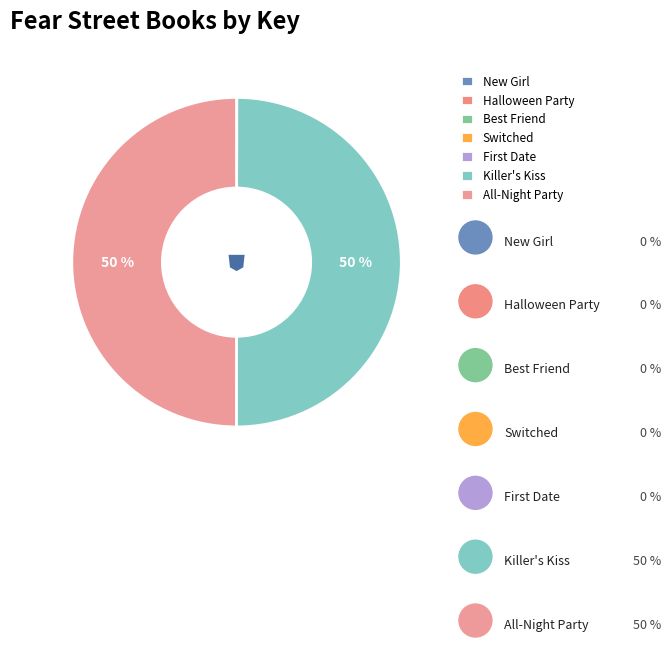

How many segments does this pie chart have?

7